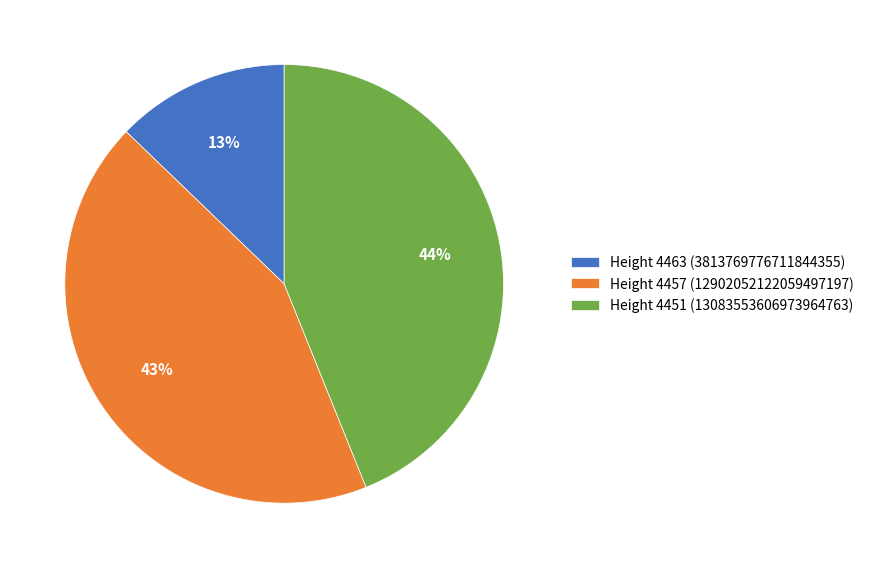

Is the sum of Height 4451 (13083553606973964763) and Height 4457 (12902052122059497197) greater than half?

Yes